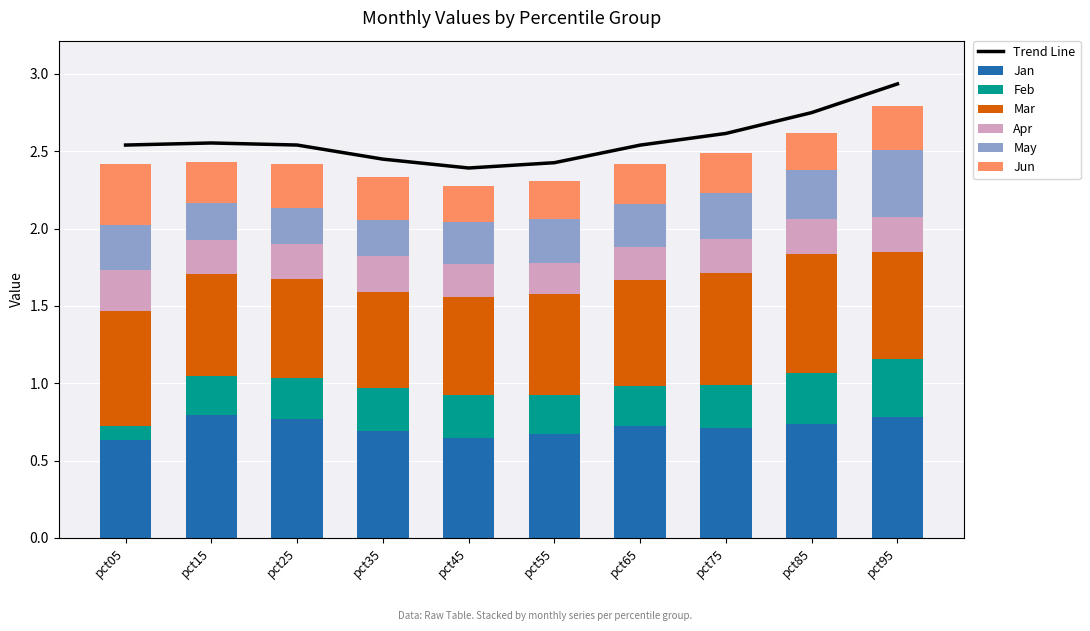

At how many categories does at least one series exceed 0?

10